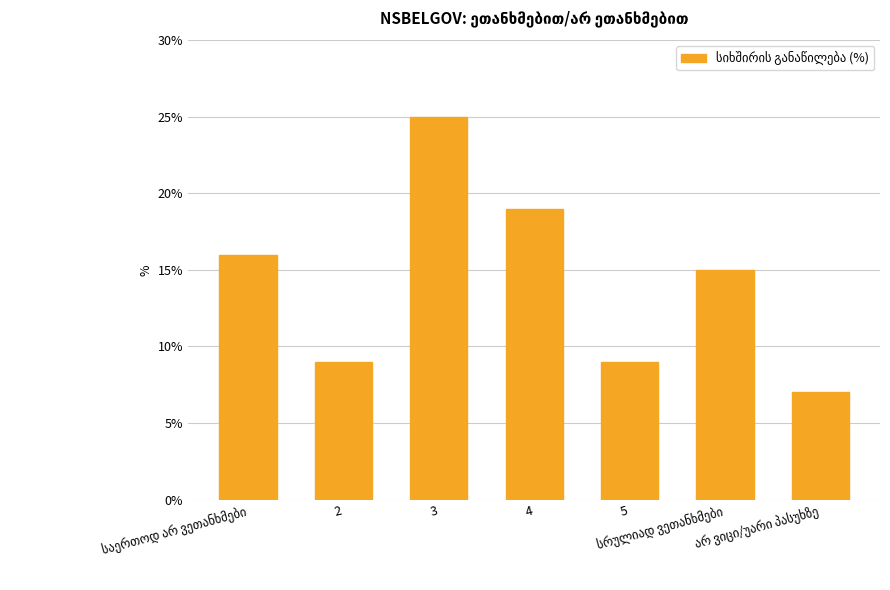

What is the difference between the maximum and second lowest values?

16